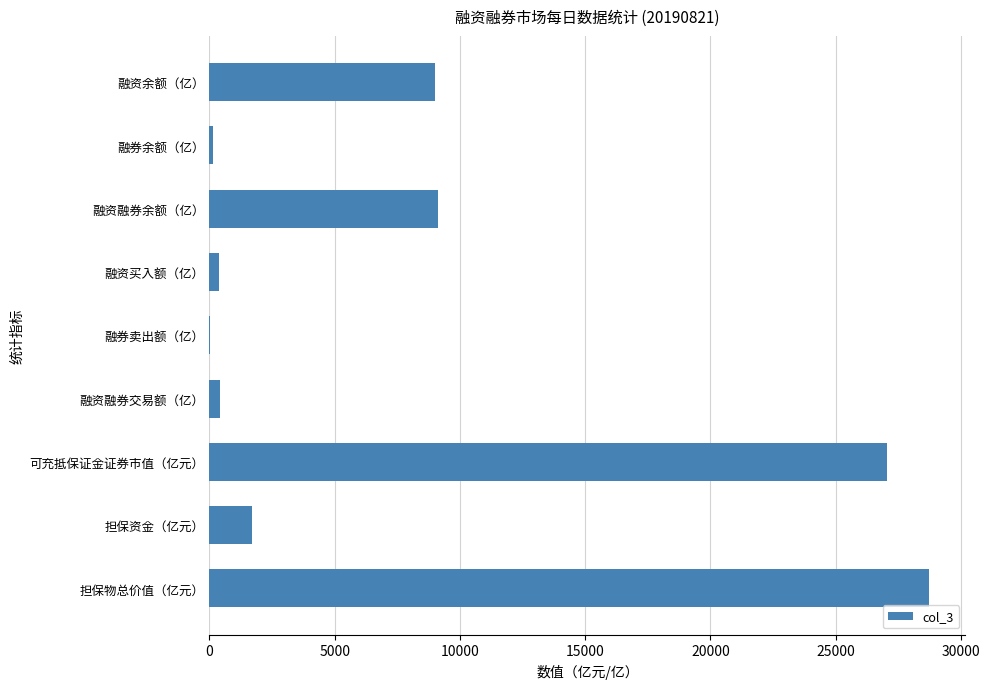

What is the sum of all values?

76575.4